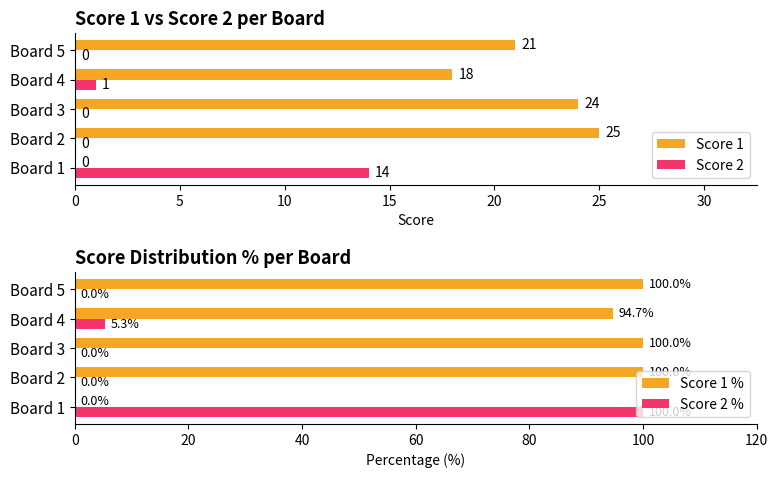

How many categories are shown in the chart?

5